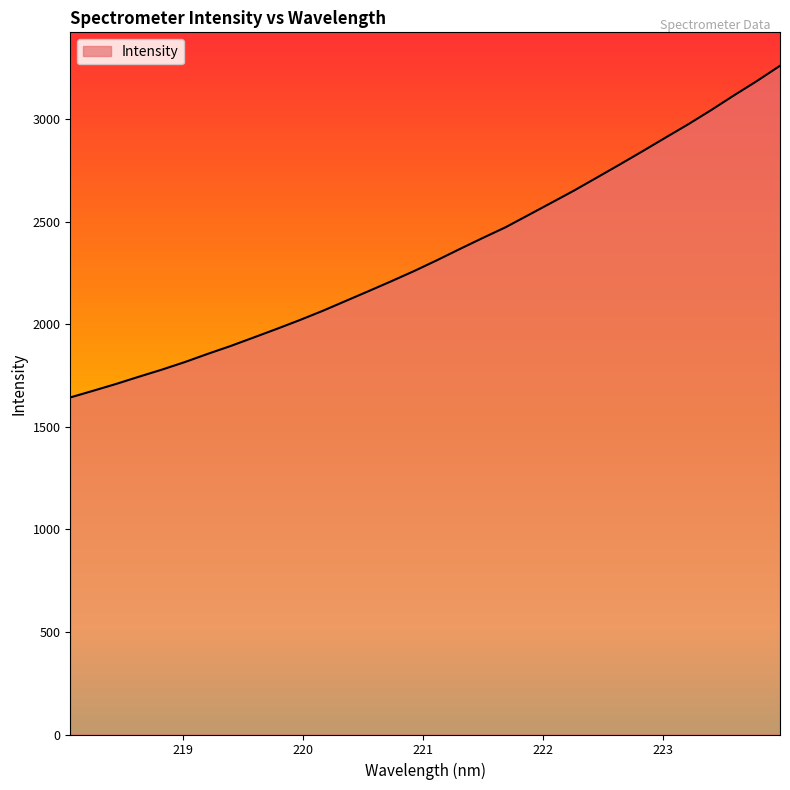

What is the smallest value displayed?

1642.7